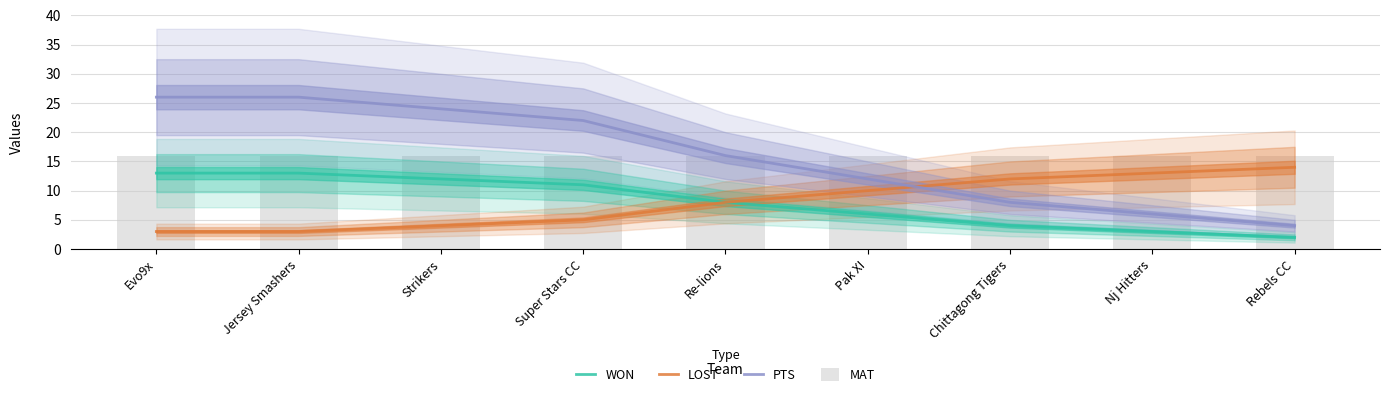

What is the label of the 4th bar from the right?

Pak XI